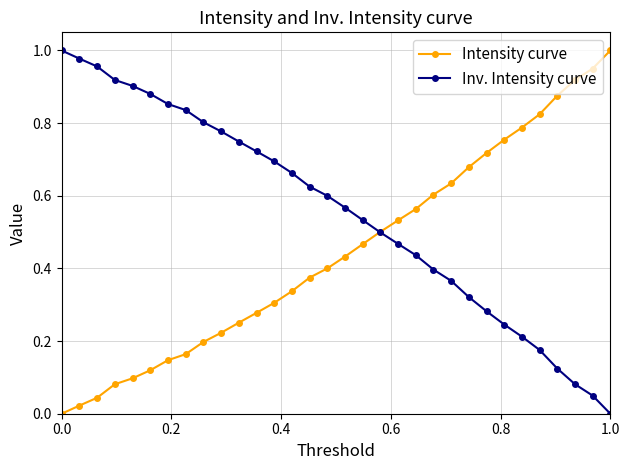

Which series has the largest total across all categories?

Inv. Intensity curve